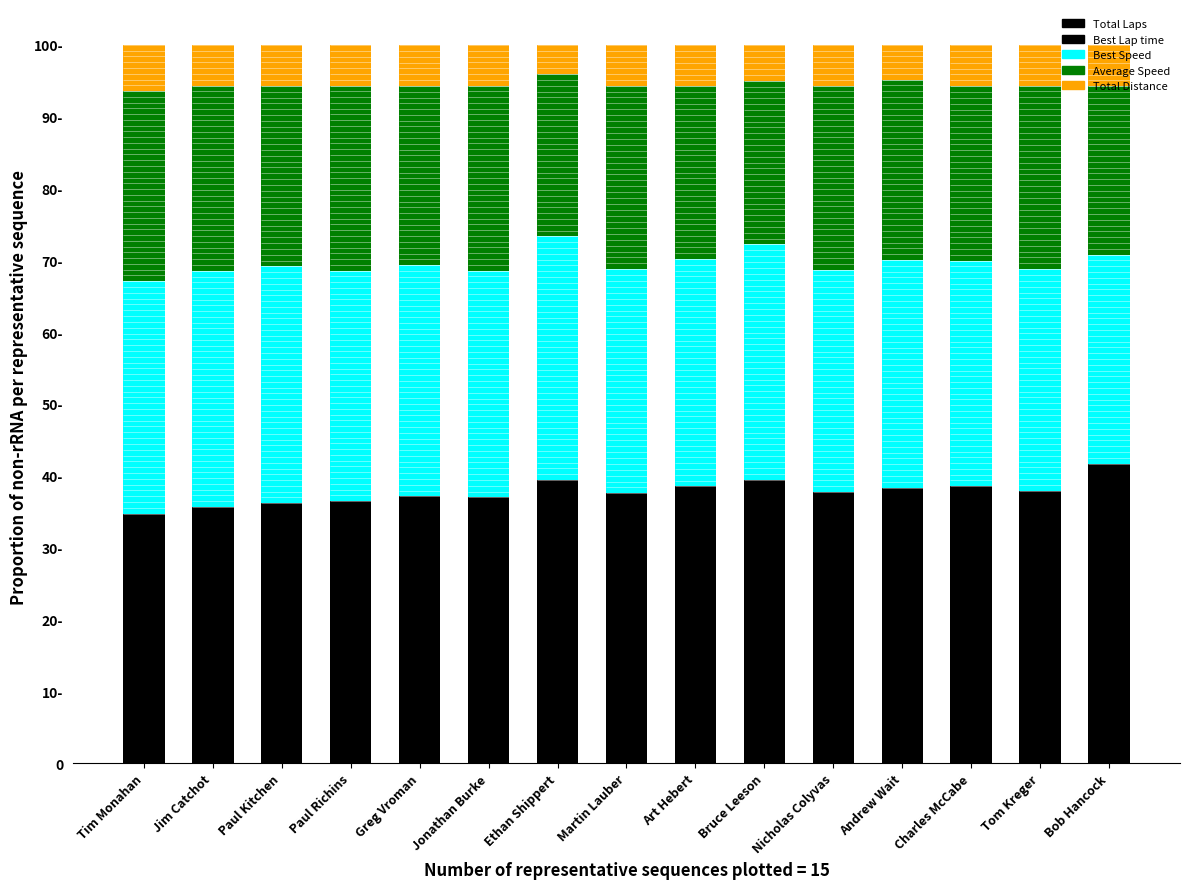

What is the sum of the Best Speed values at Jonathan Burke and Paul Richins?

63.6